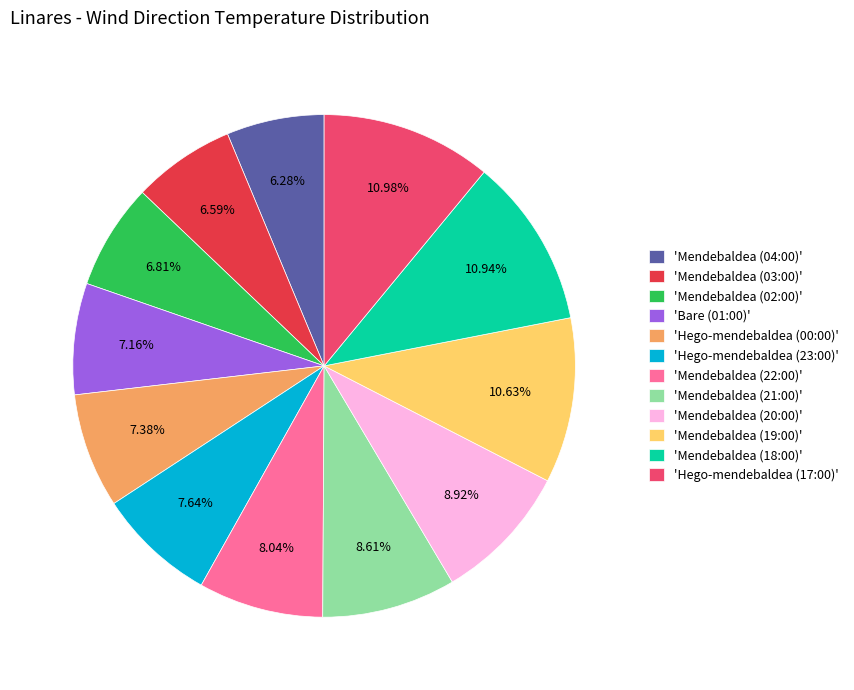

Approximately how many times larger is the value at 'Mendebaldea (21:00)' compared to 'Hego-mendebaldea (23:00)'?

1.1